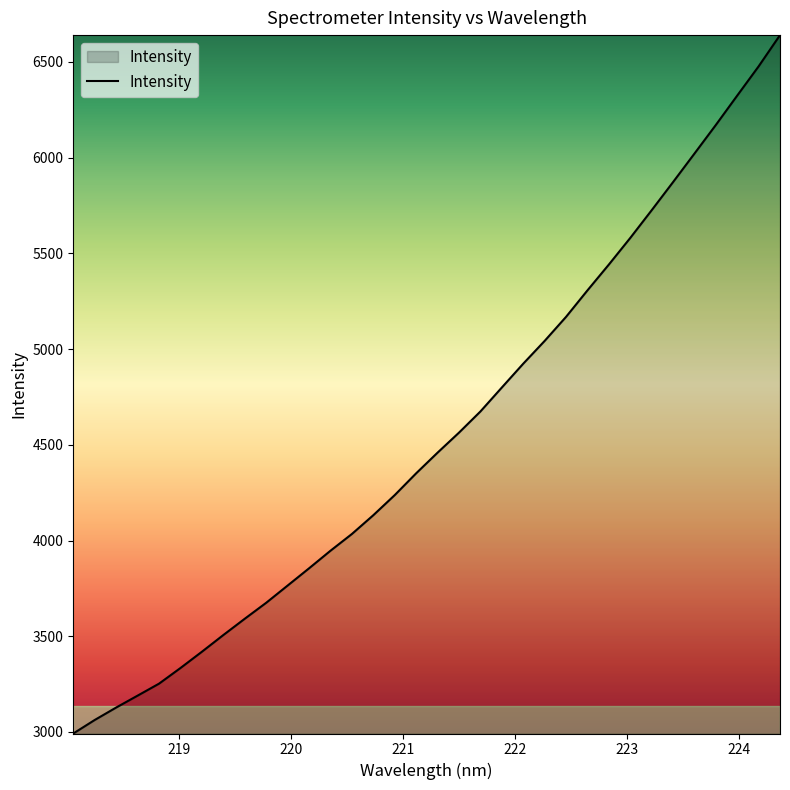

What is the smallest value displayed?

2992.0